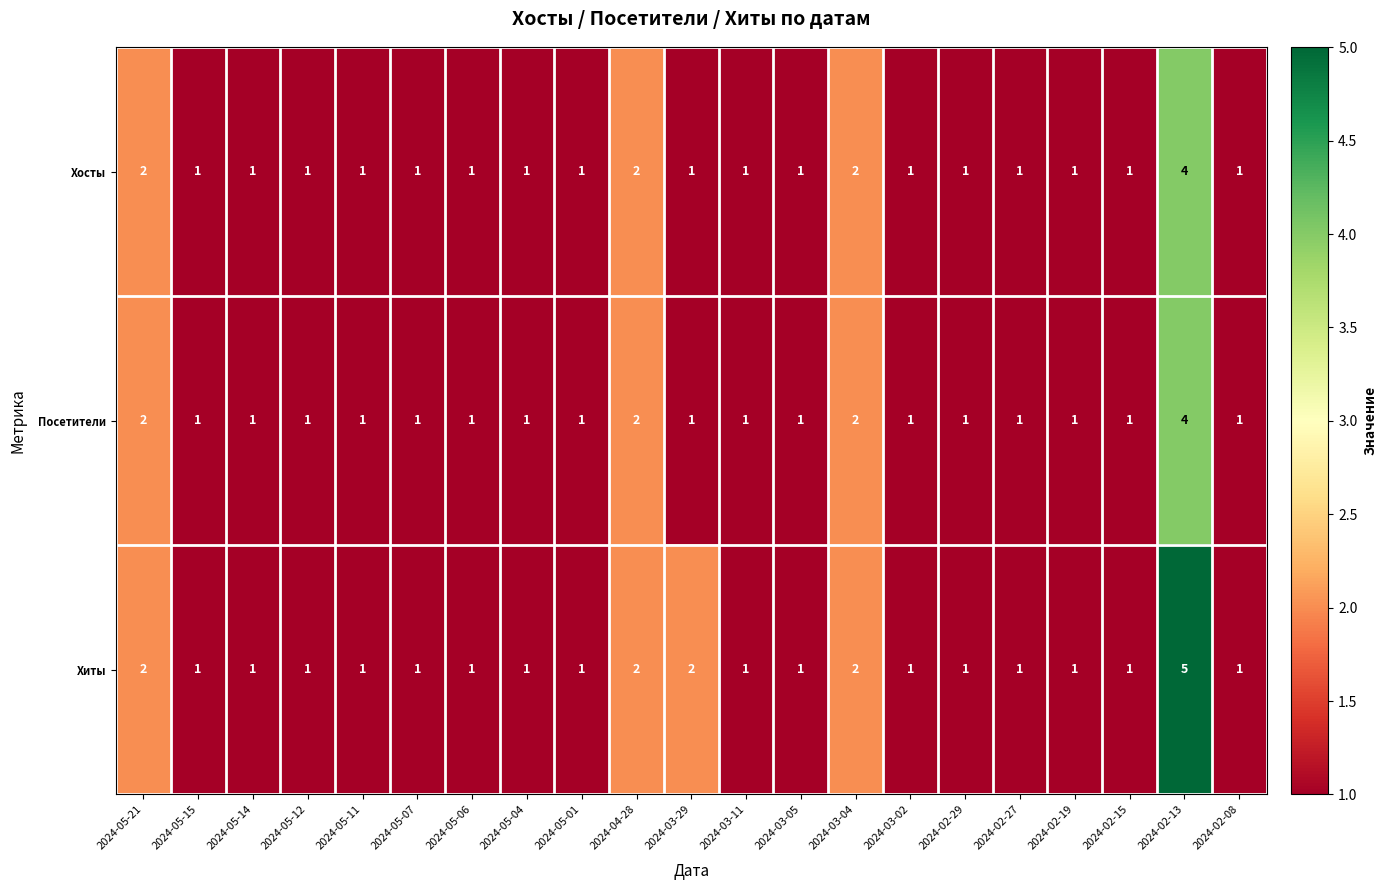

Which series has the largest range (max minus min)?

Хиты